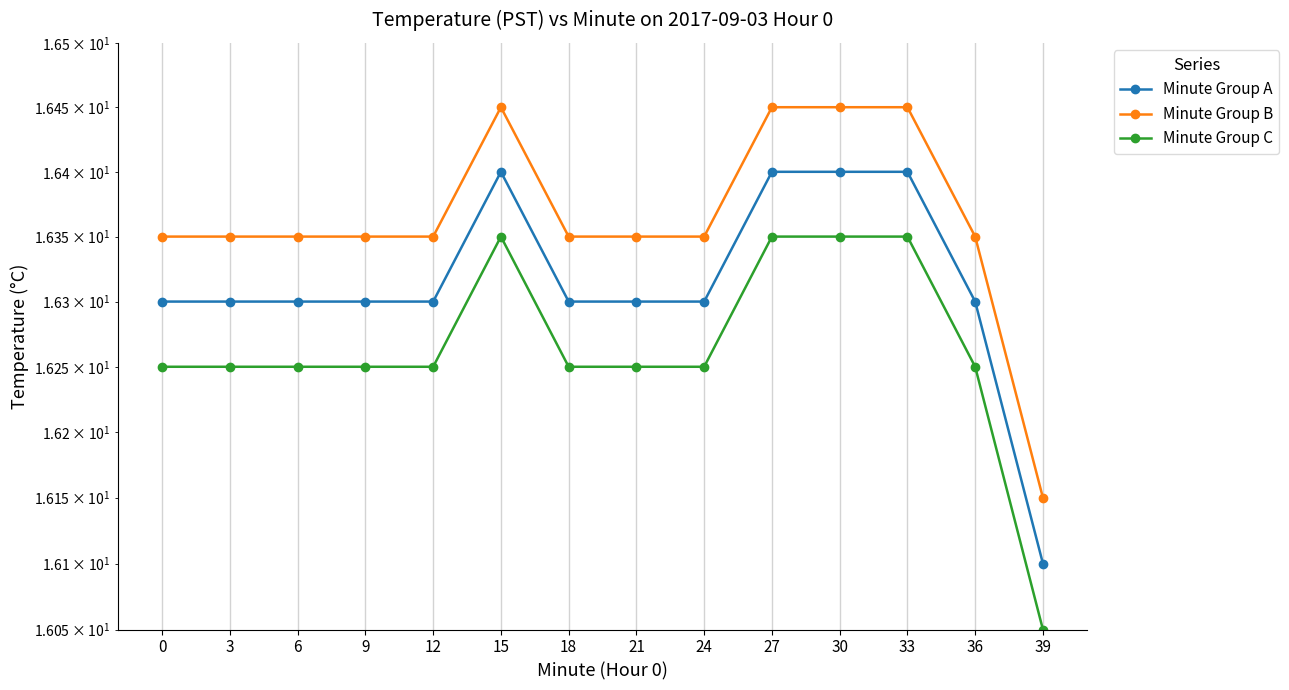

True or false: Minute Group A has more than 2 interior local peaks.

False